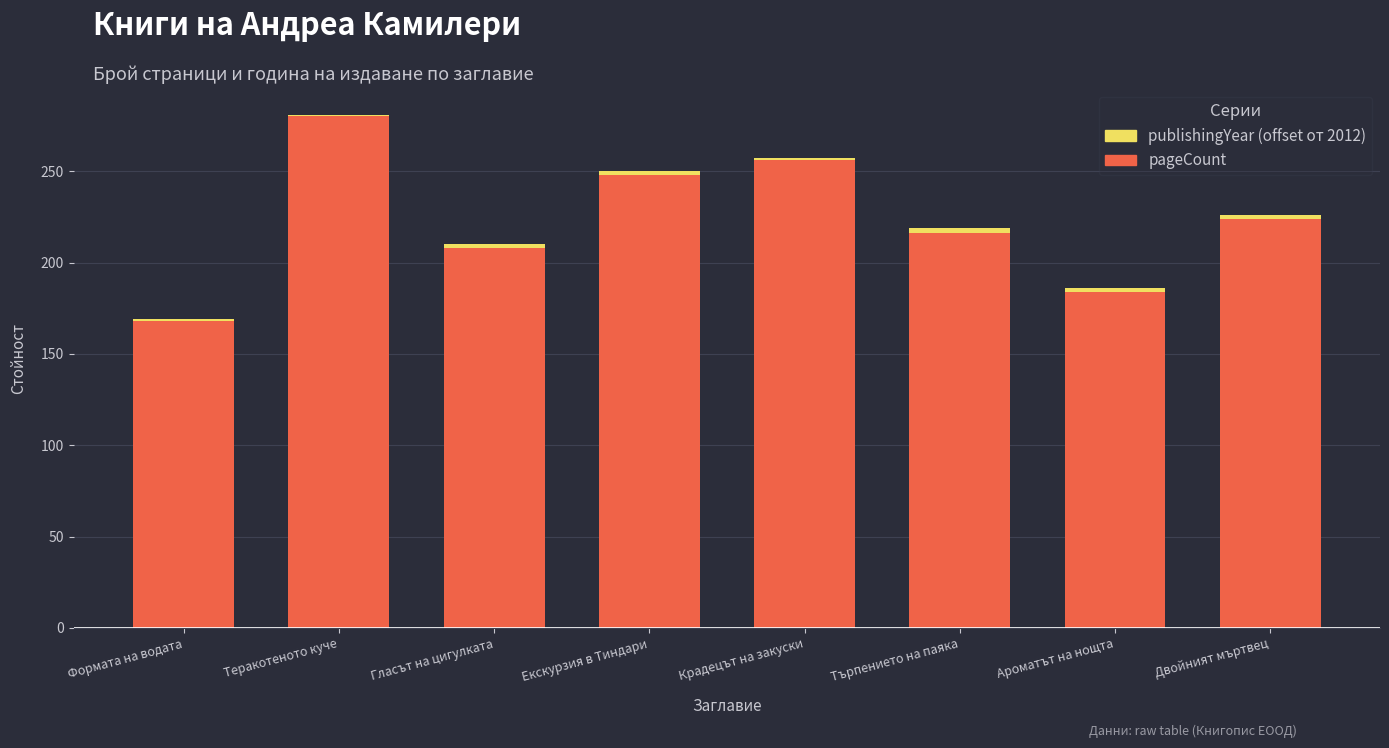

What are all the series names shown in the legend?

publishingYear (offset от 2012), pageCount